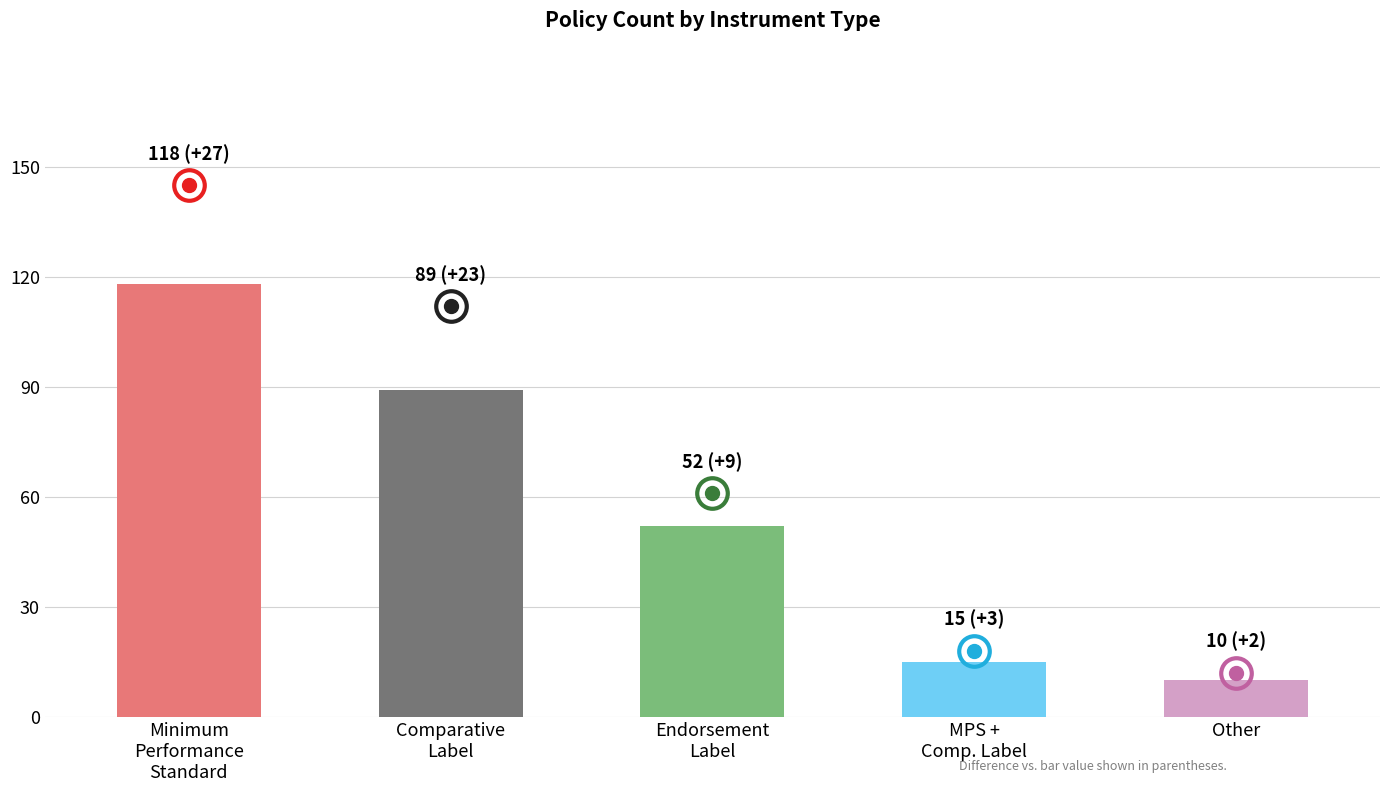

List the labels in order of value, smallest first.

Other, MPS +
Comp. Label, Endorsement
Label, Comparative
Label, Minimum
Performance
Standard